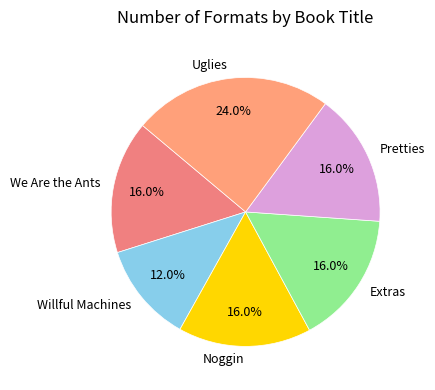

Is Noggin the majority of the pie?

No